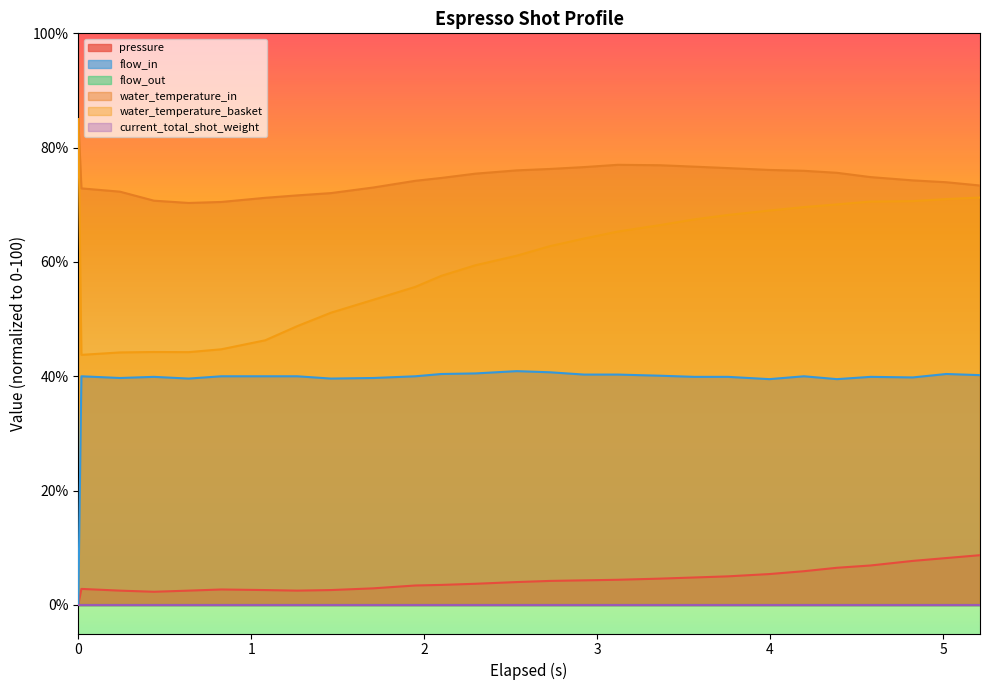

The value of water_temperature_in at 3.757 is 76.4. True or false?

True